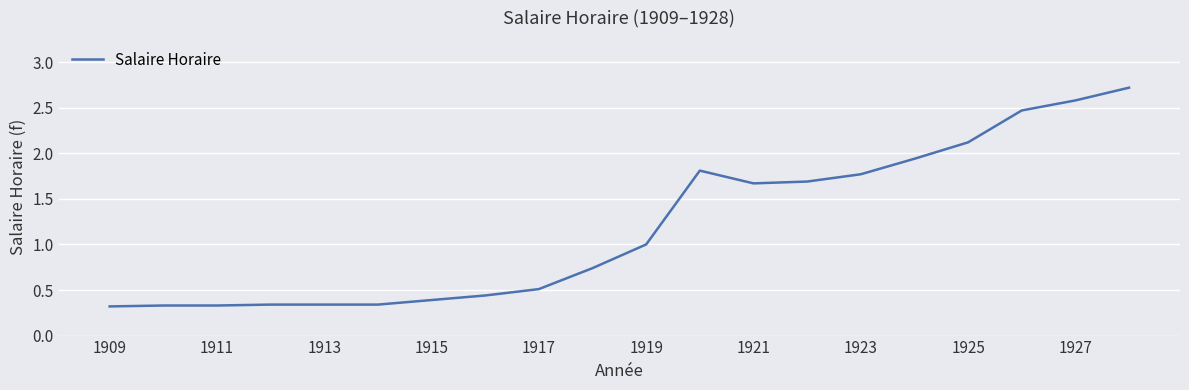

What is the maximum value shown in the chart?

2.7